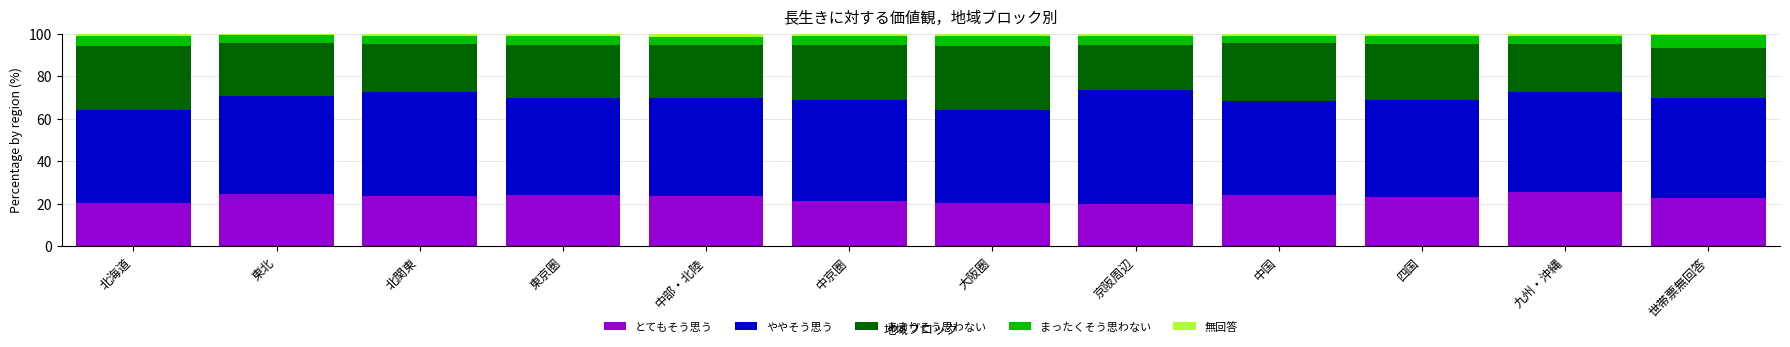

Does the chart contain stacked bars?

Yes